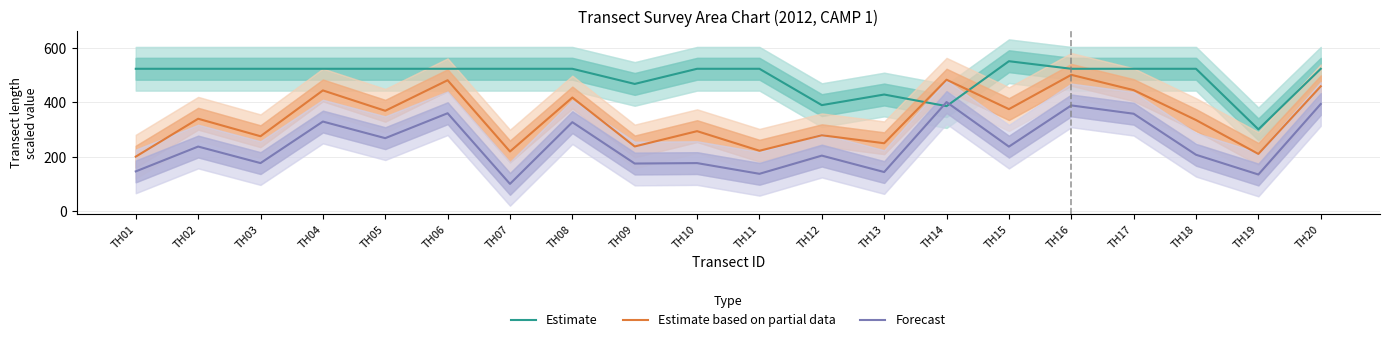

What is the minimum value for Estimate based on partial data?

200.0